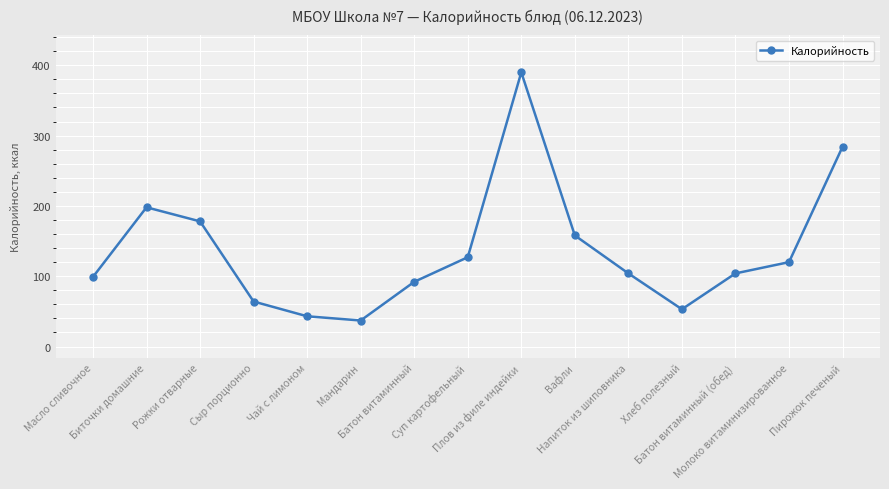

Is it true that the value at Пирожок печеный is 284?

True